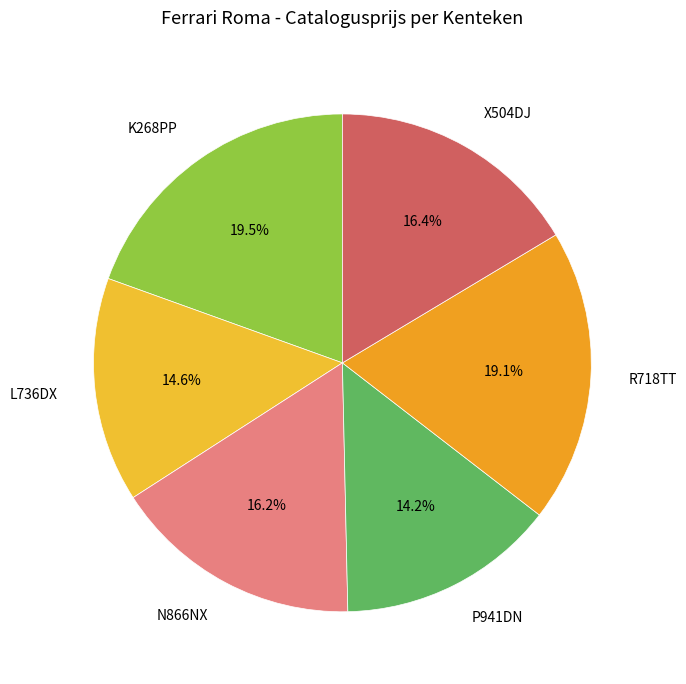

To the nearest percent, what is the combined percentage of K268PP and P941DN?

34%